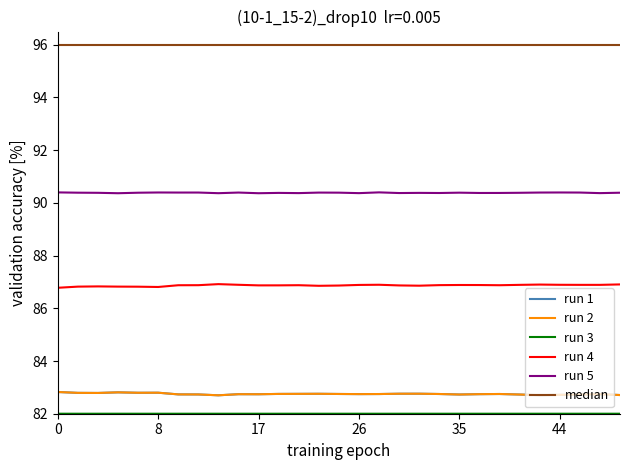

True or false: run 2 and run 5 intersect in this chart.

False